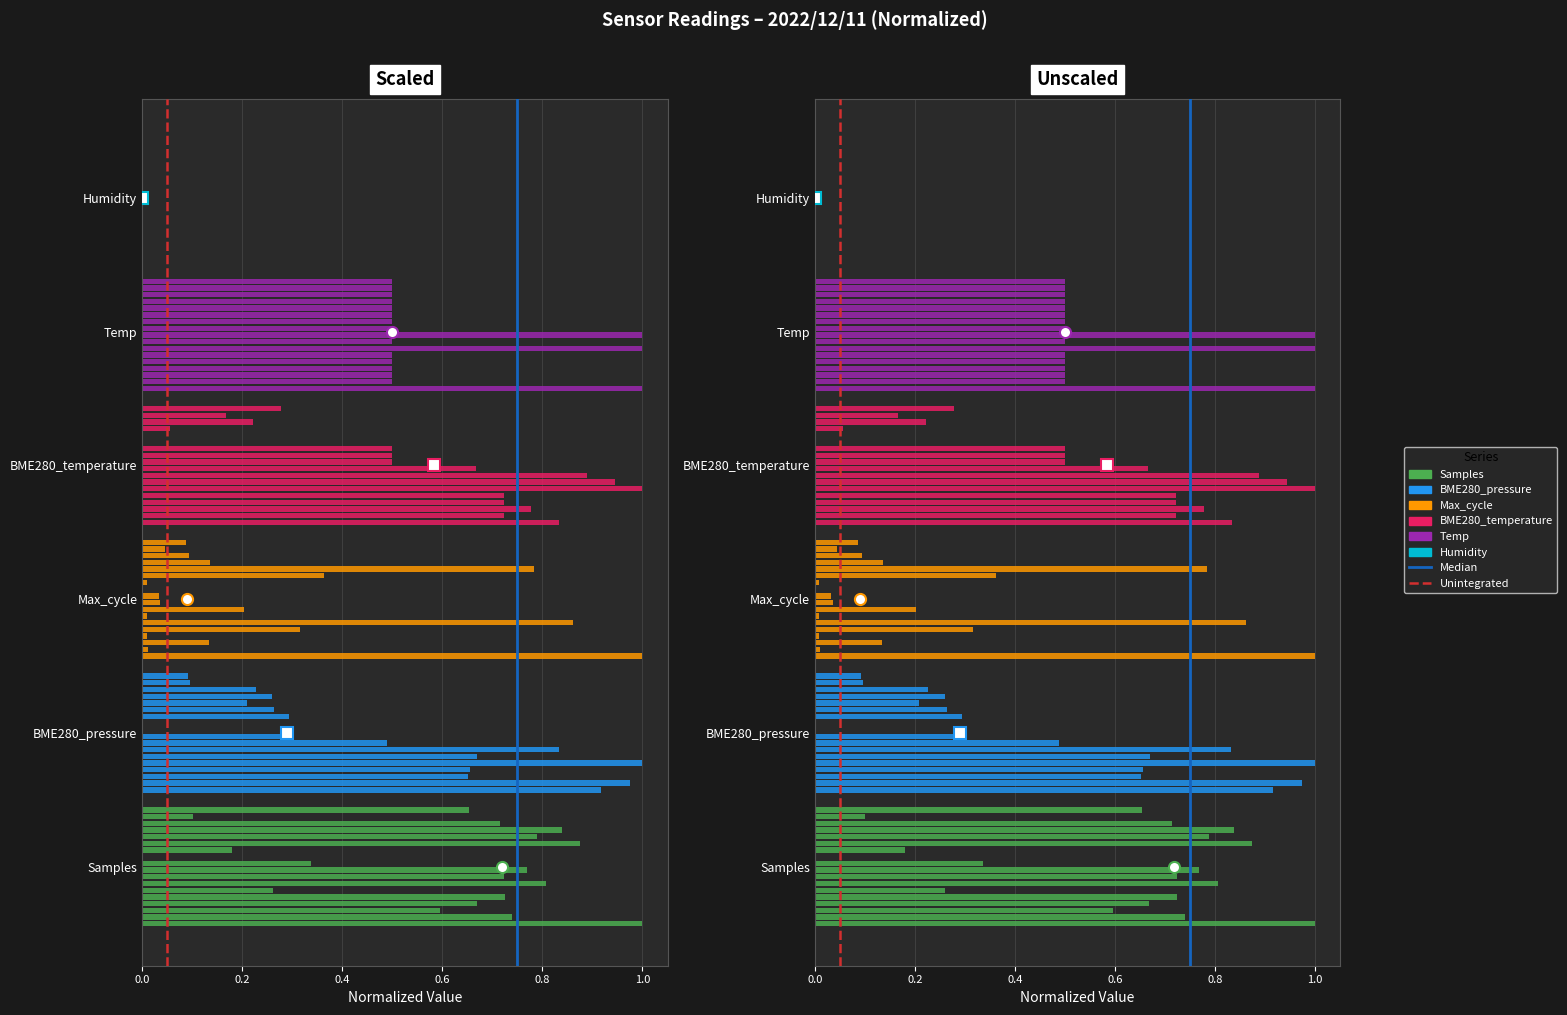

Is the value of BME280_temperature at 00:36 greater than the value of Temp at 00:33?

No